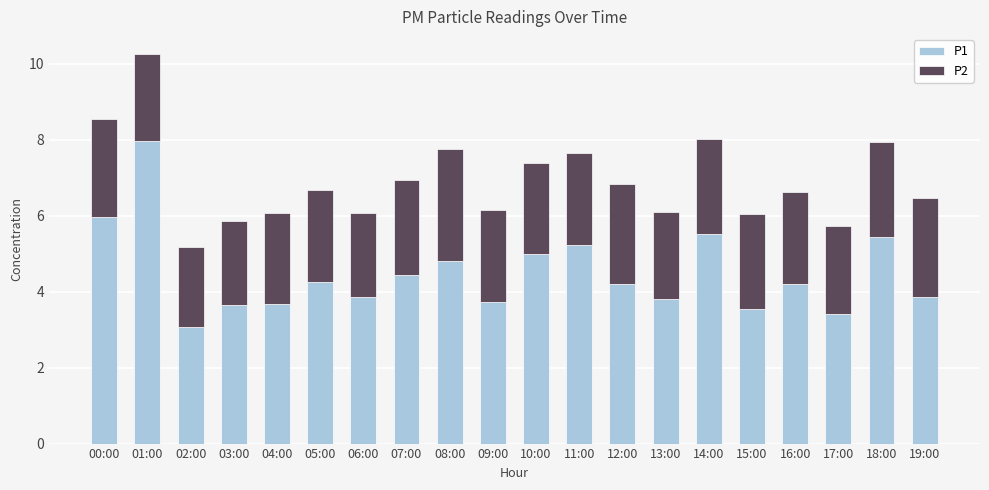

Is it true that P1 equals 3.8 at 13:00?

True